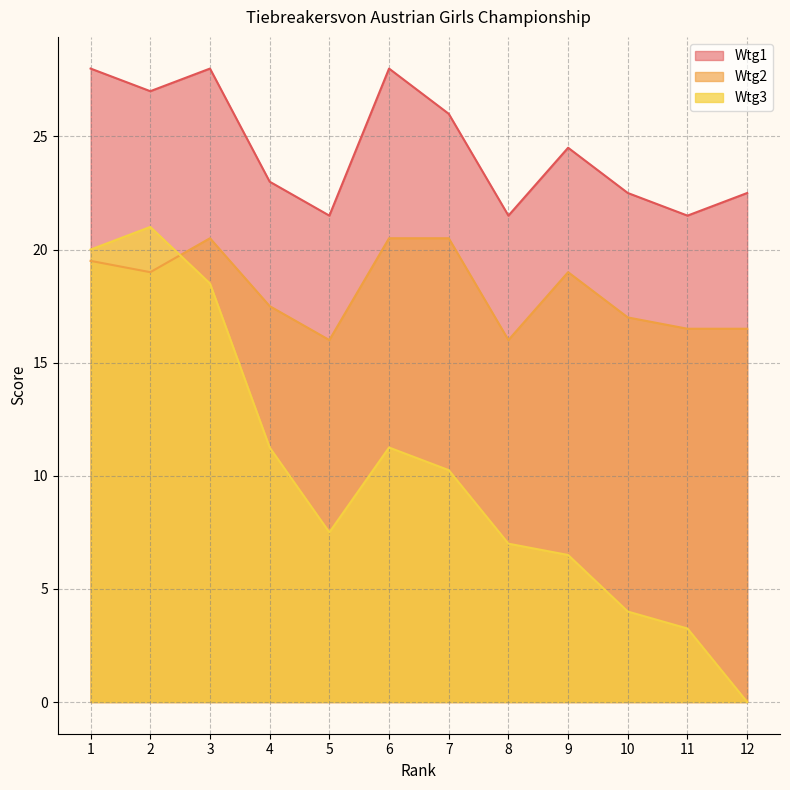

Is it true that Wtg3 equals -6.4 at 12?

False